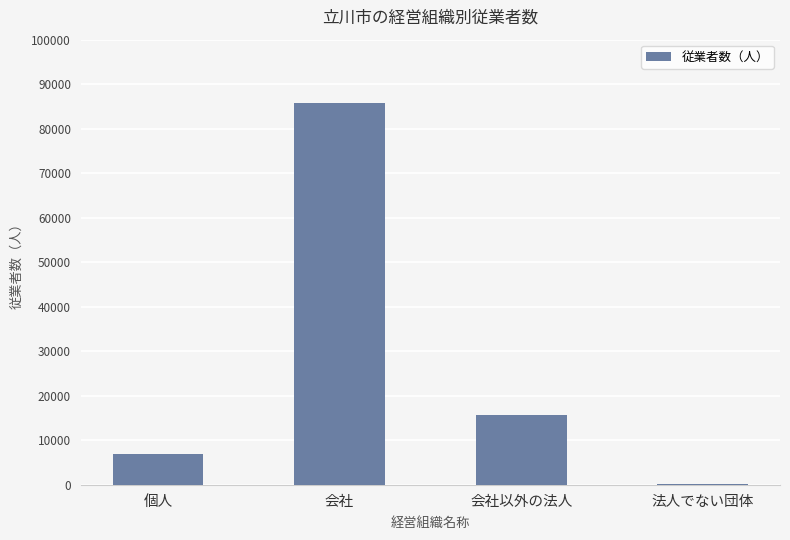

Are the bars horizontal?

No